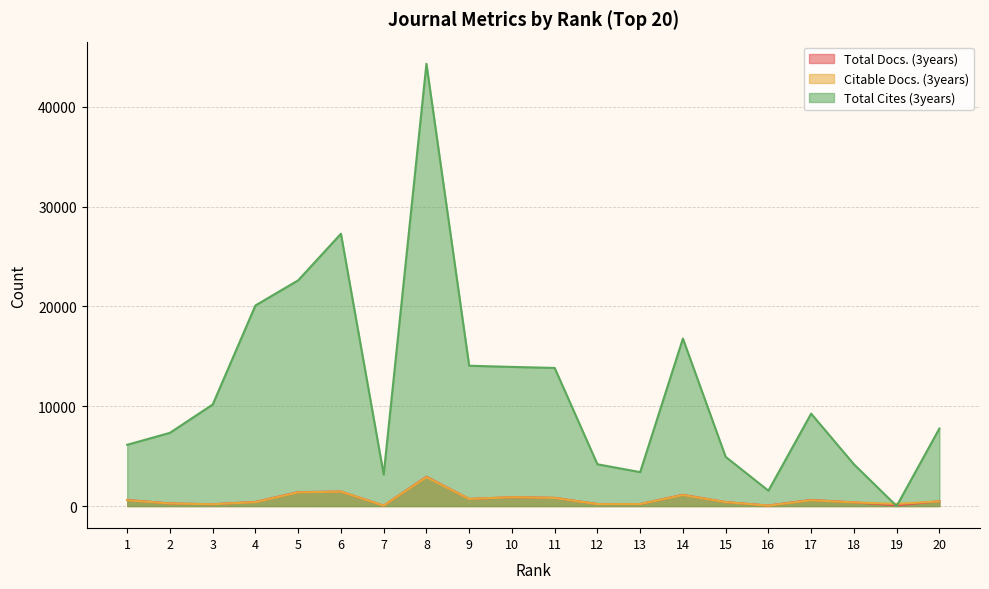

Which series has the widest spread of values?

Total Cites (3years)